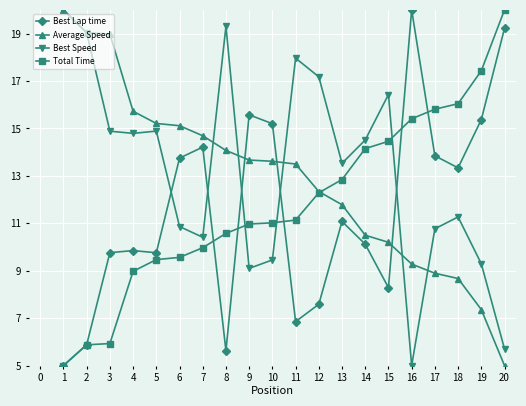

How many data points in Best Lap time are less than 11?

10